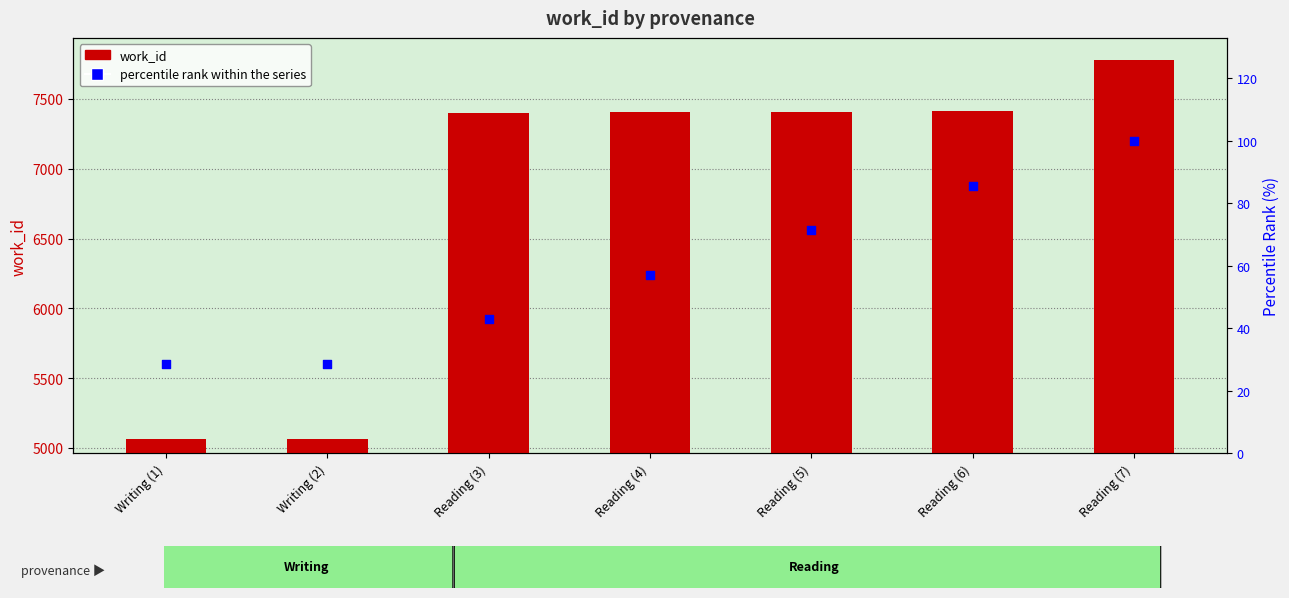

What are all the series names shown in the legend?

work_id (primary), percentile rank within the series